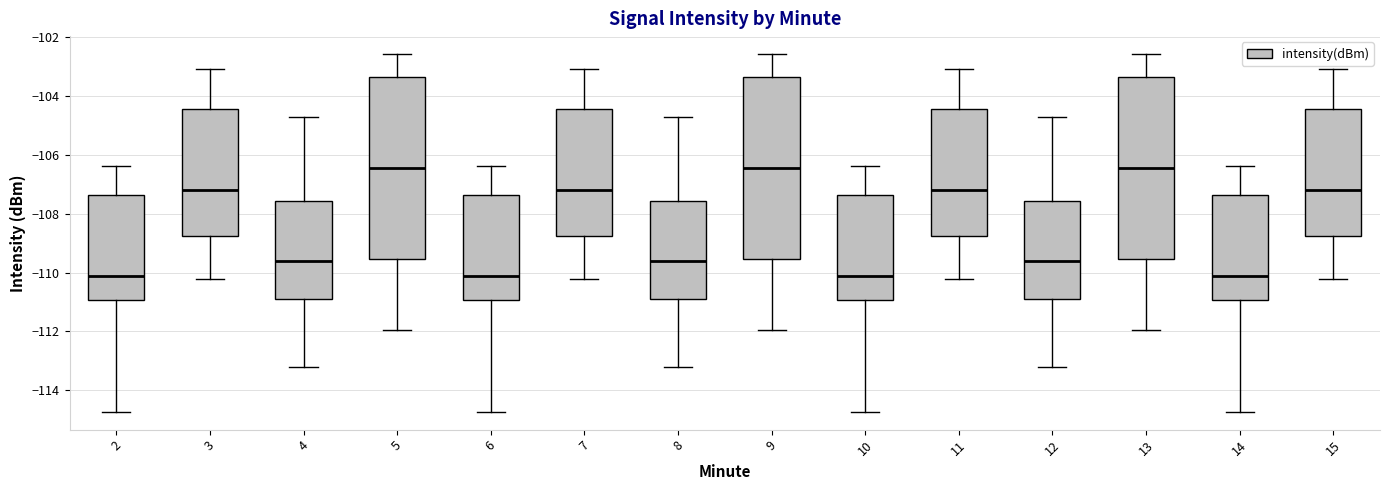

Where does the lower whisker of the box at x = 9 end on the y-axis? The values are not printed on the chart, so give them approximately, as read against the axis.

-112.0